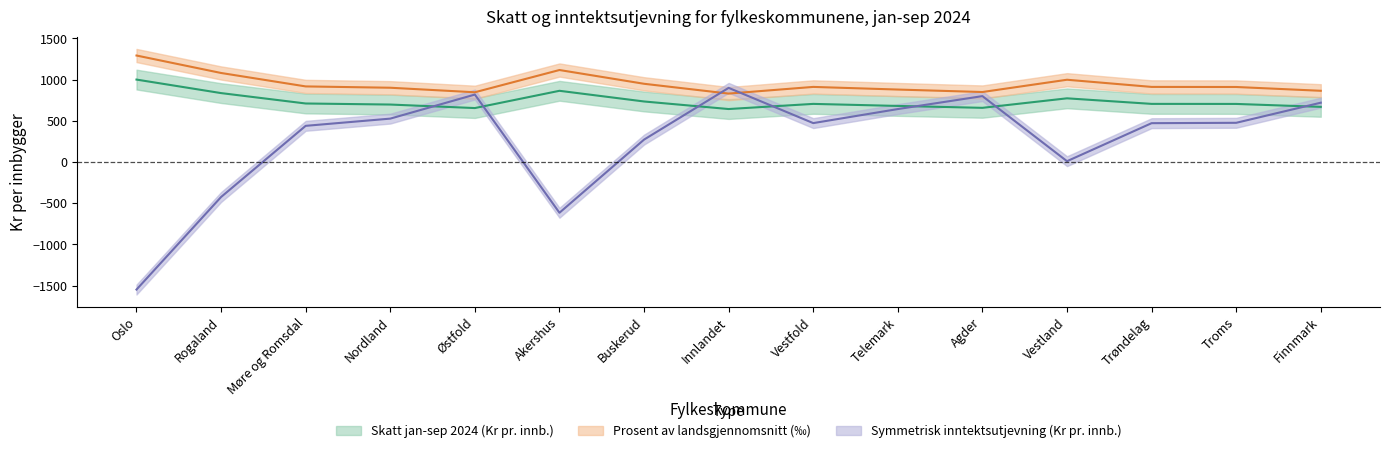

How many times do Skatt jan-sep 2024 (Kr pr. innb.) and Symmetrisk inntektsutjevning (Kr pr. innb.) cross each other?

7